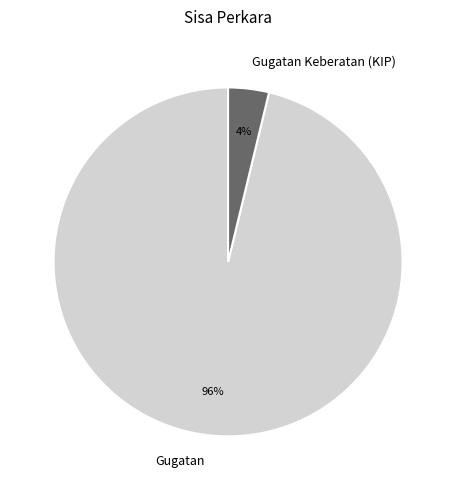

To the nearest percent, what portion does Gugatan Keberatan (KIP) represent?

4%